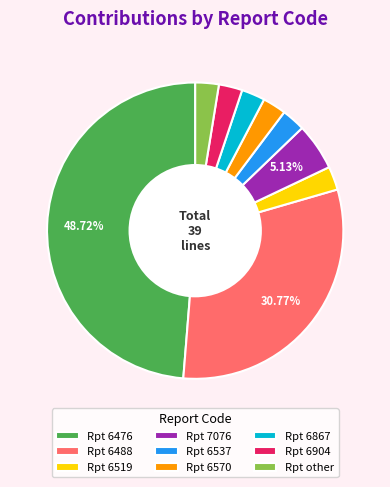

Does Rpt 6904 represent more than half of the total?

No